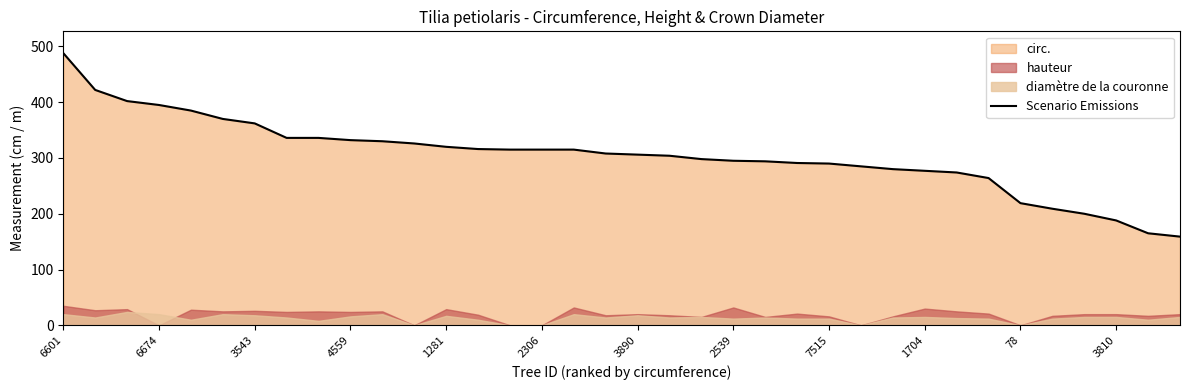

What is the lowest value of the Scenario Emissions series?

159